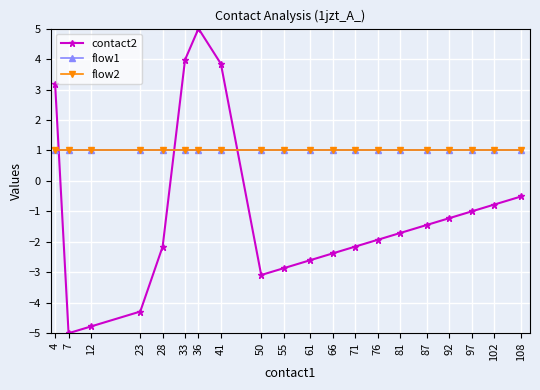

The flow1 series shows 1.7 at 23. True or false?

False